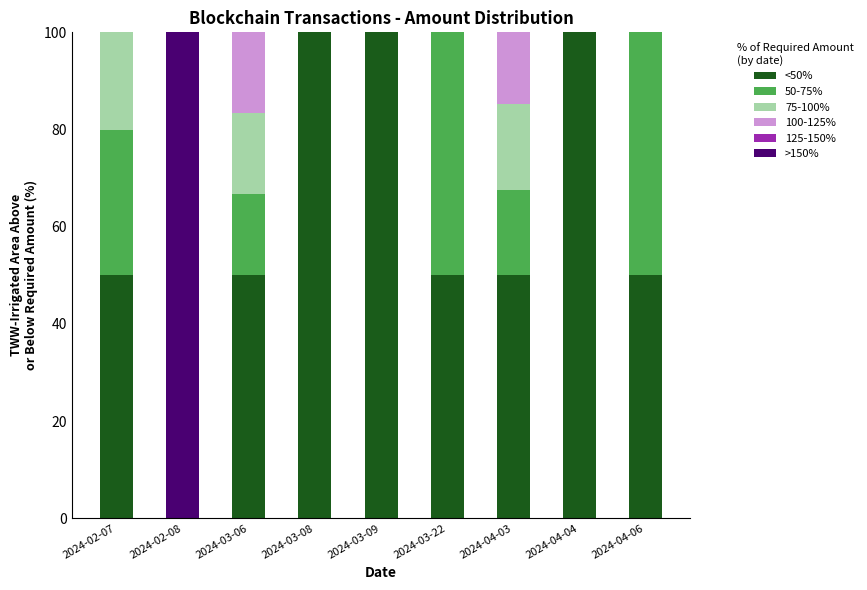

At which label does <50% first exceed 49?

2024-02-07